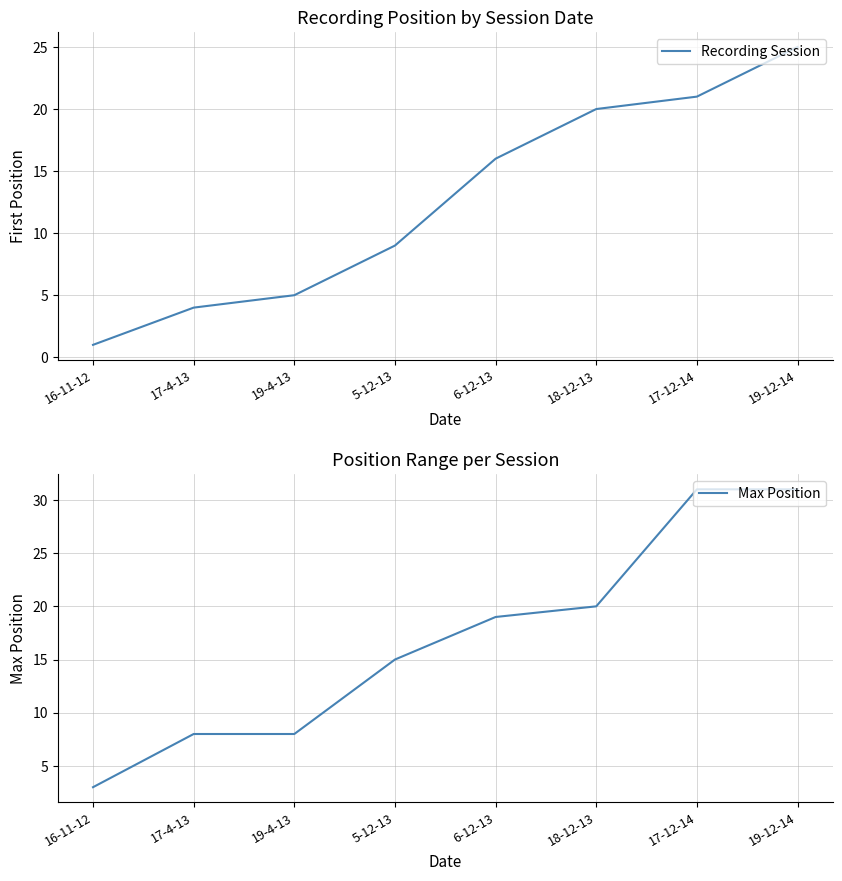

True or false: Recording Session and Max Position intersect in this chart.

False